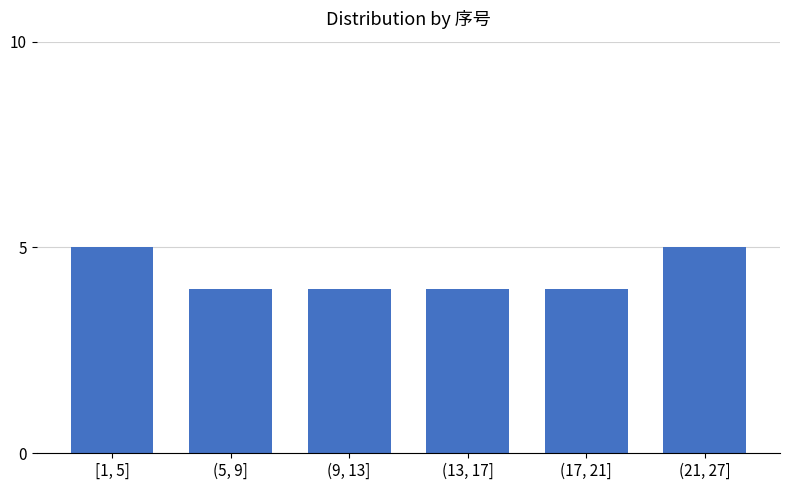

Reading right to left, list all the values displayed in this chart.

5	4	4	4	4	5